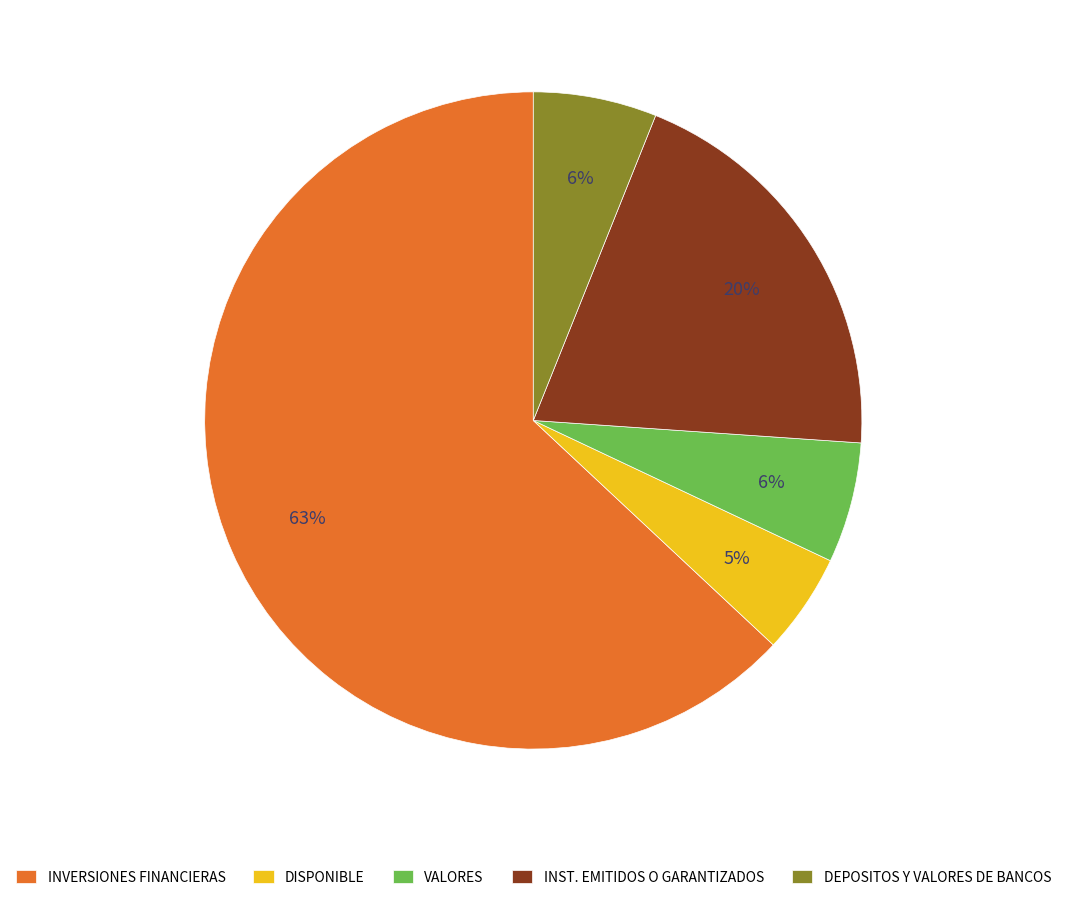

To the nearest percent, what is the average slice percentage?

20%